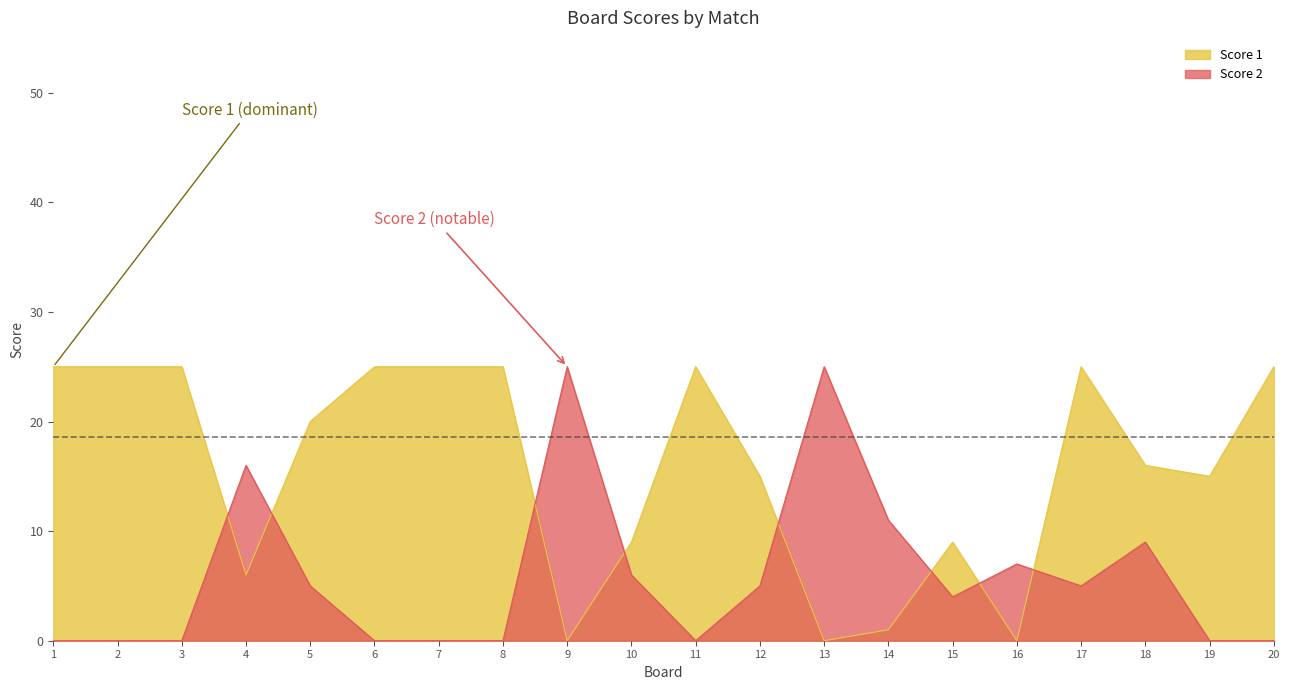

What is the difference between the maximum and minimum values in the Score 2 series?

25